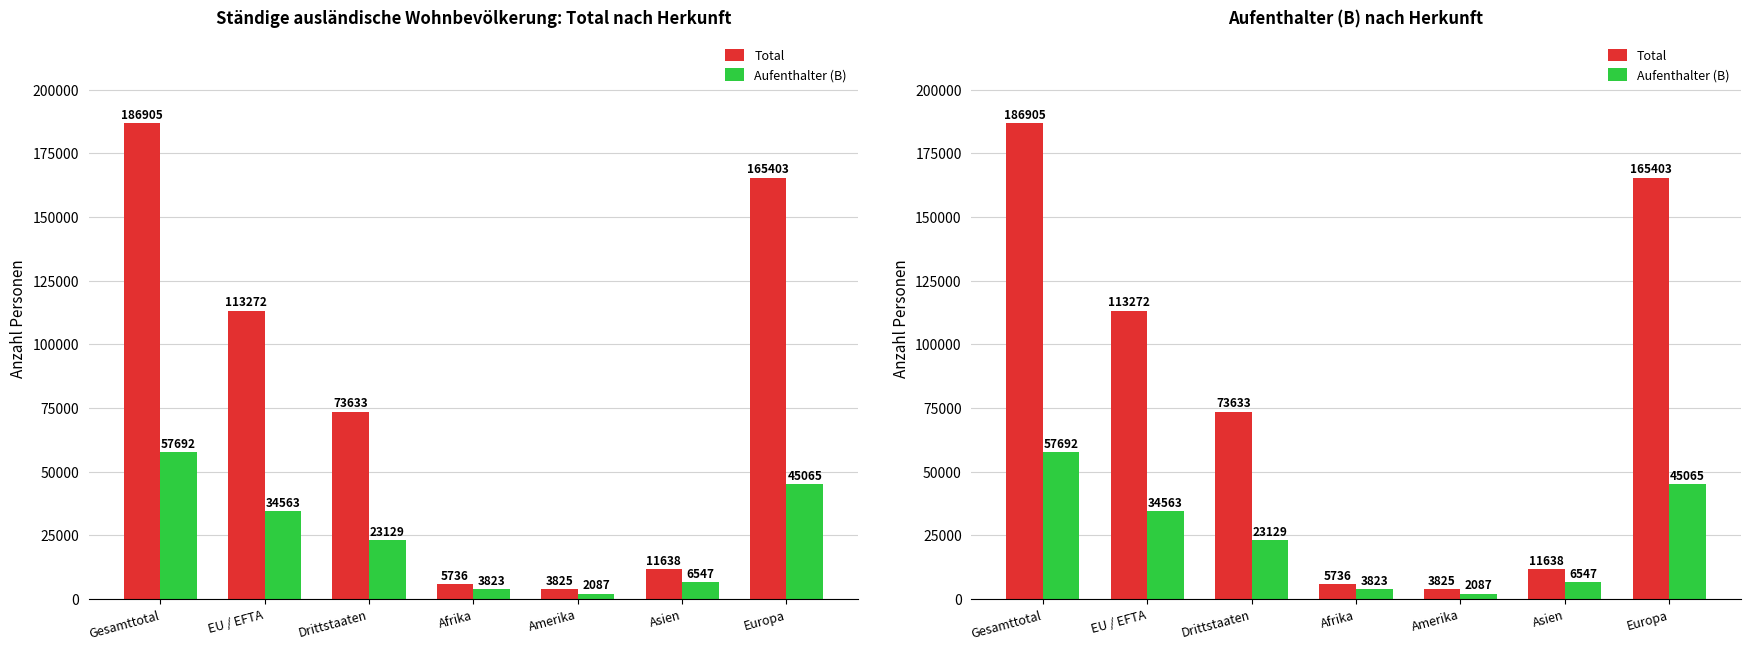

At which label does Total first exceed 73633?

Gesamttotal